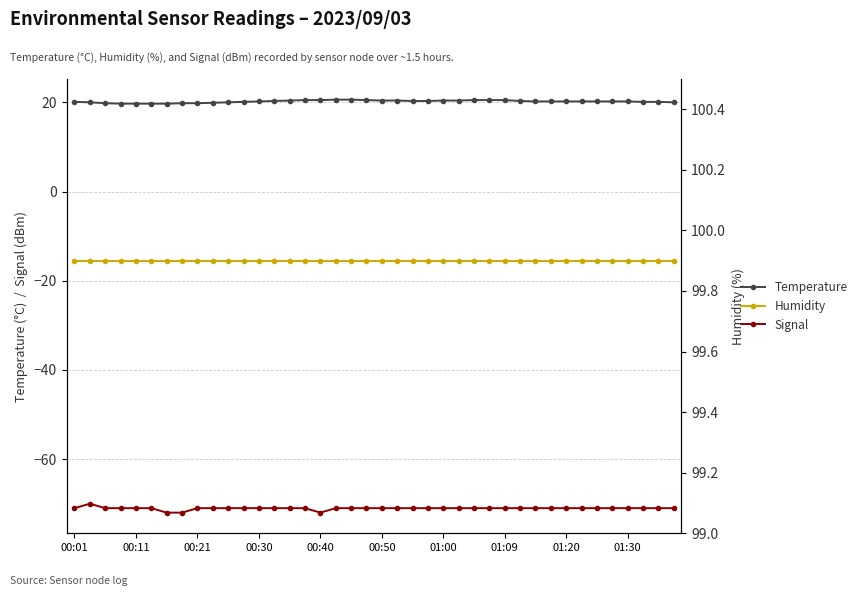

True or false: Temperature and Signal intersect in this chart.

False